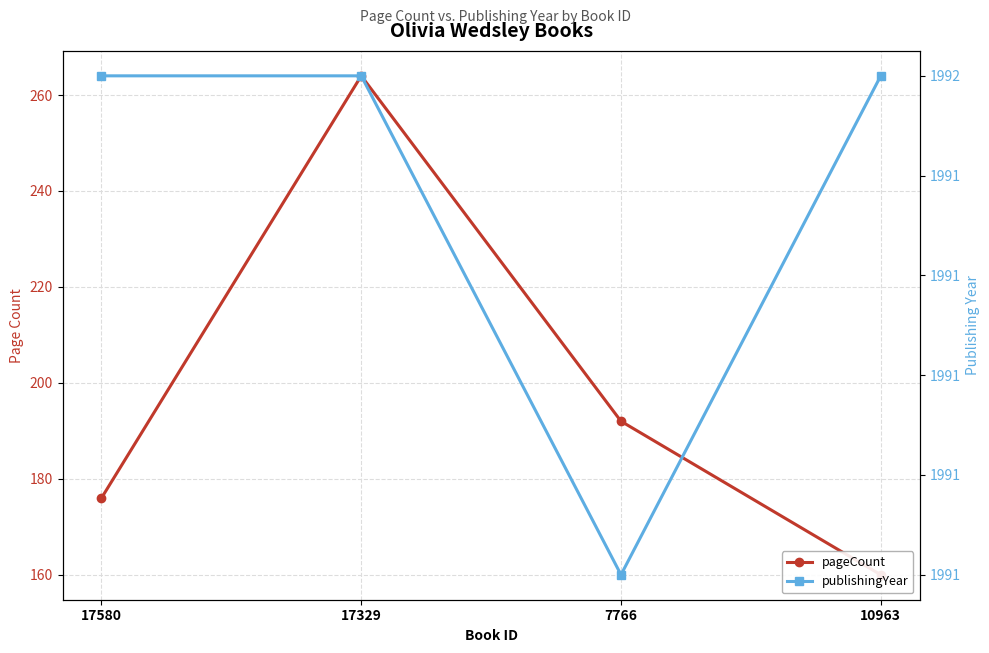

What is the value of the pageCount point at the 1st from the left?

176